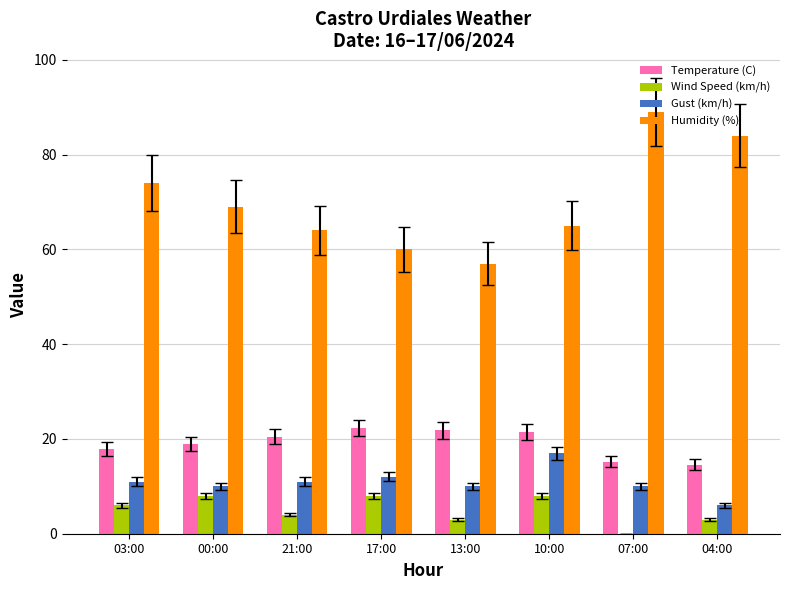

True or false: Temperature (C) has a value of 15.2 at 07:00.

True